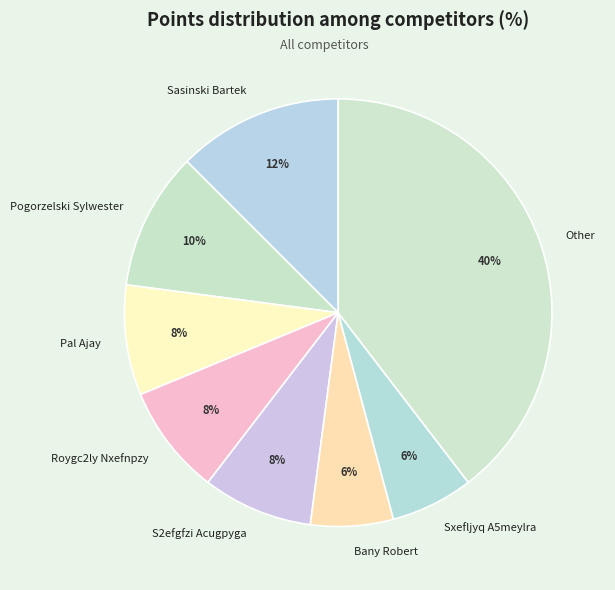

Is there a majority slice in this chart?

No